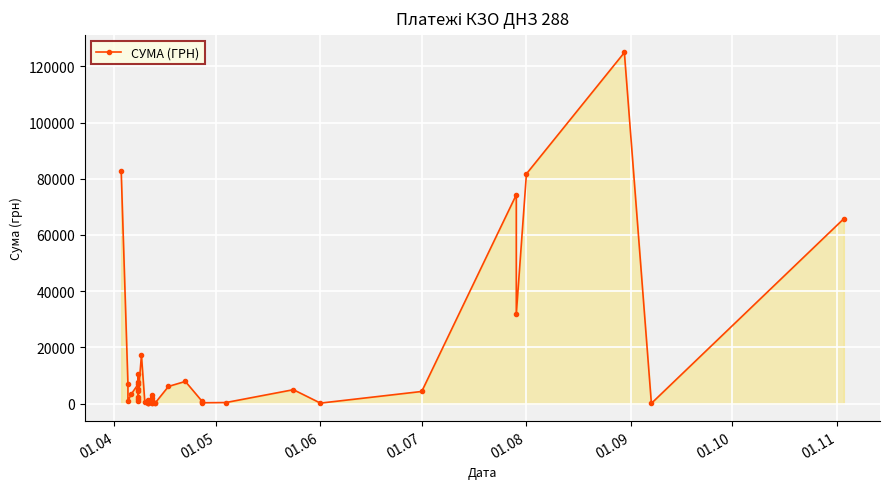

What is the smallest value displayed?

37.4